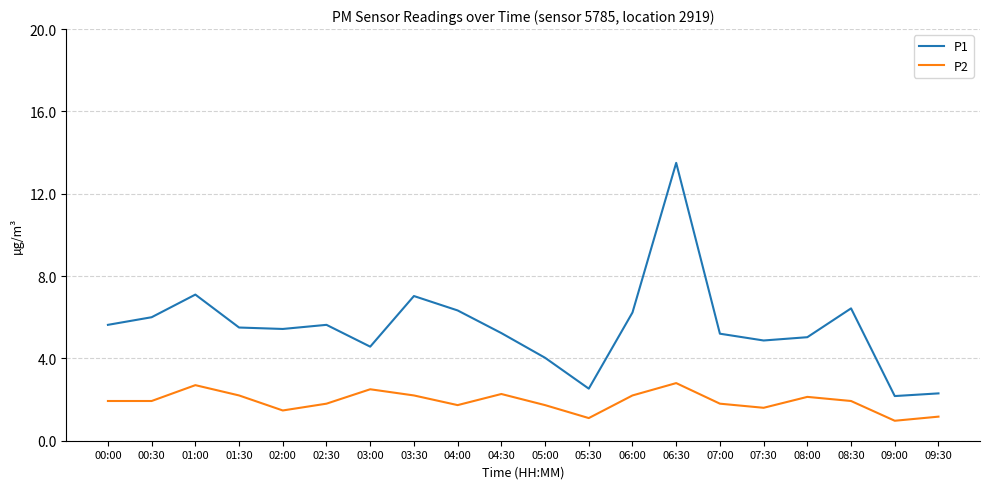

In P2, how many points are higher than both neighbors (excluding endpoints)?

5